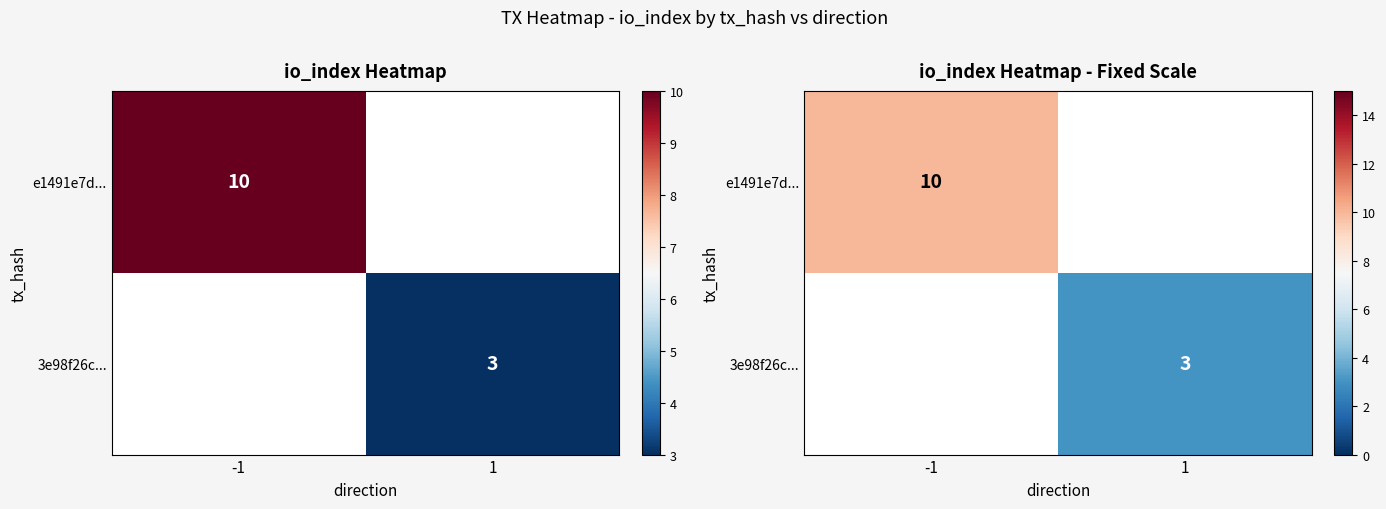

The value of e1491e7d... at -1 is 4.4. True or false?

False